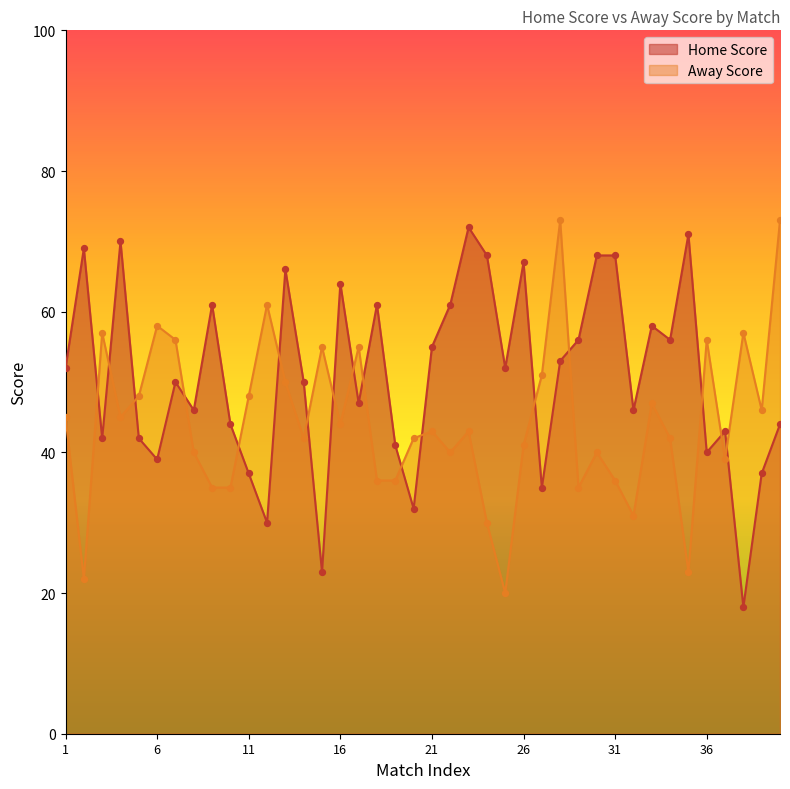

Is the value of Away Score at 39 greater than the value of Home Score at 37?

Yes